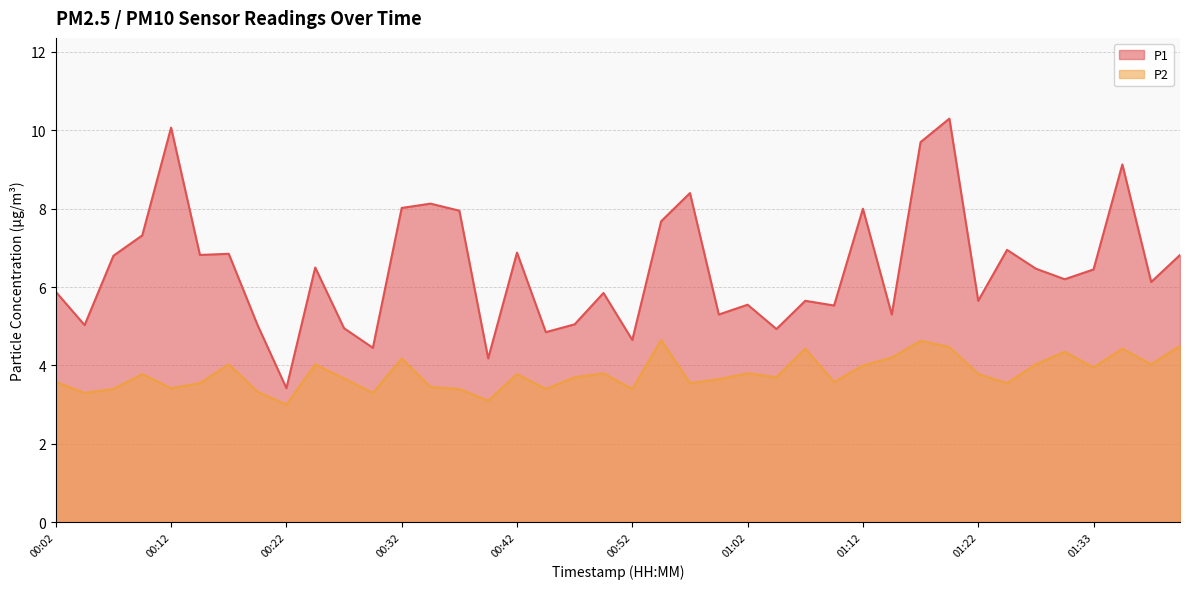

What is the sum of the P1 values at 00:54 and 01:37?

13.8